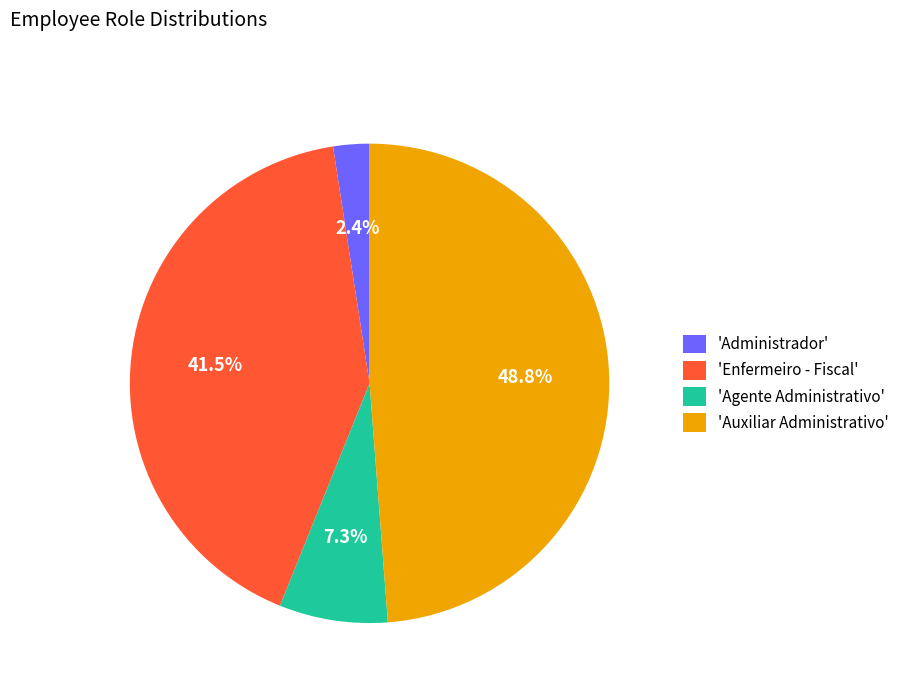

How many slices are in this pie chart?

4